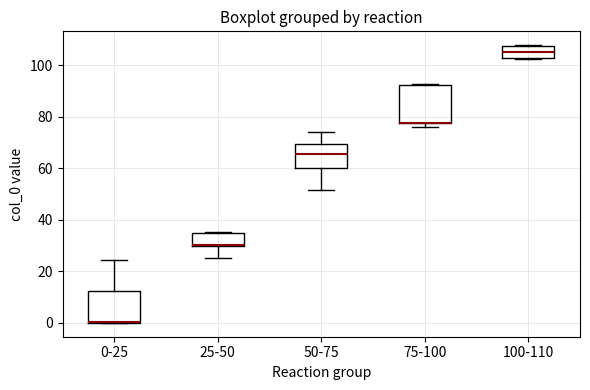

Reading left to right, read every box against the y-axis: the position of its median line, the range the box covers, and the ends of its whiskers. The values are not printed on the chart, so give them approximately, as read against the axis.

0-25: median 0 (drawn on the box's lower edge), box 0 to 12, whiskers 0 to 24
25-50: median 30 (drawn on the box's lower edge), box 30 to 36, whiskers 26 to 36
50-75: median 66, box 60 to 70, whiskers 52 to 74
75-100: median 78 (drawn on the box's lower edge), box 78 to 92, whiskers 76 to 92
100-110: median 106, box 102 to 108, whiskers 102 to 108